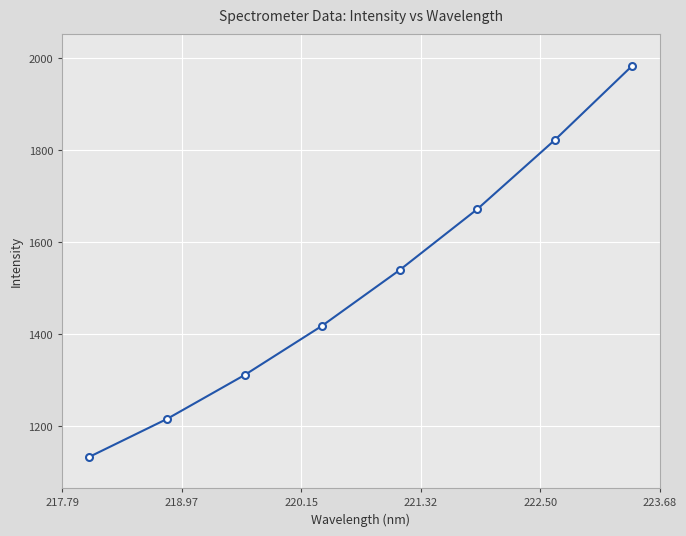

True or false: the data has more than 1 interior local peaks.

False